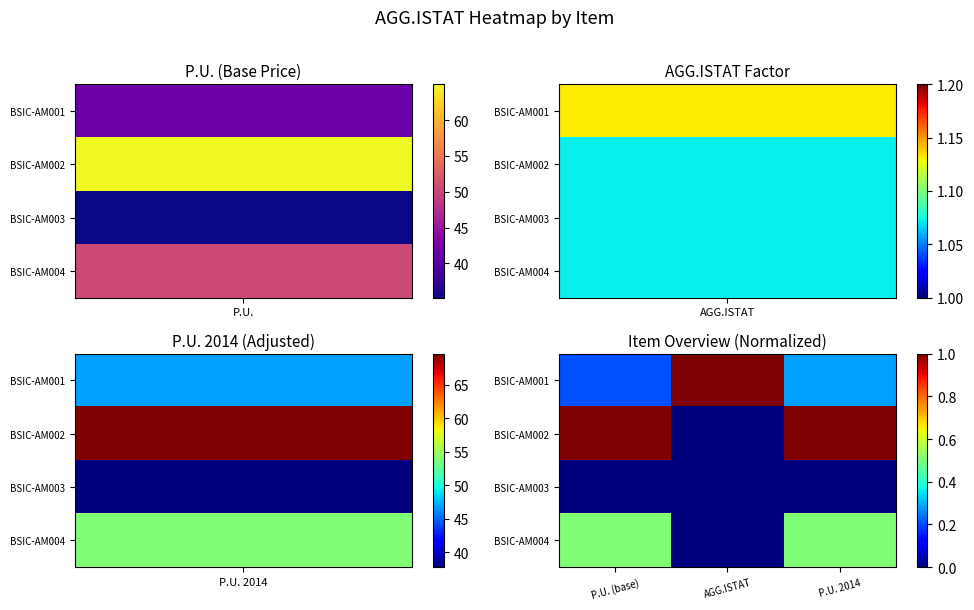

At how many categories does at least one series exceed 0?

3